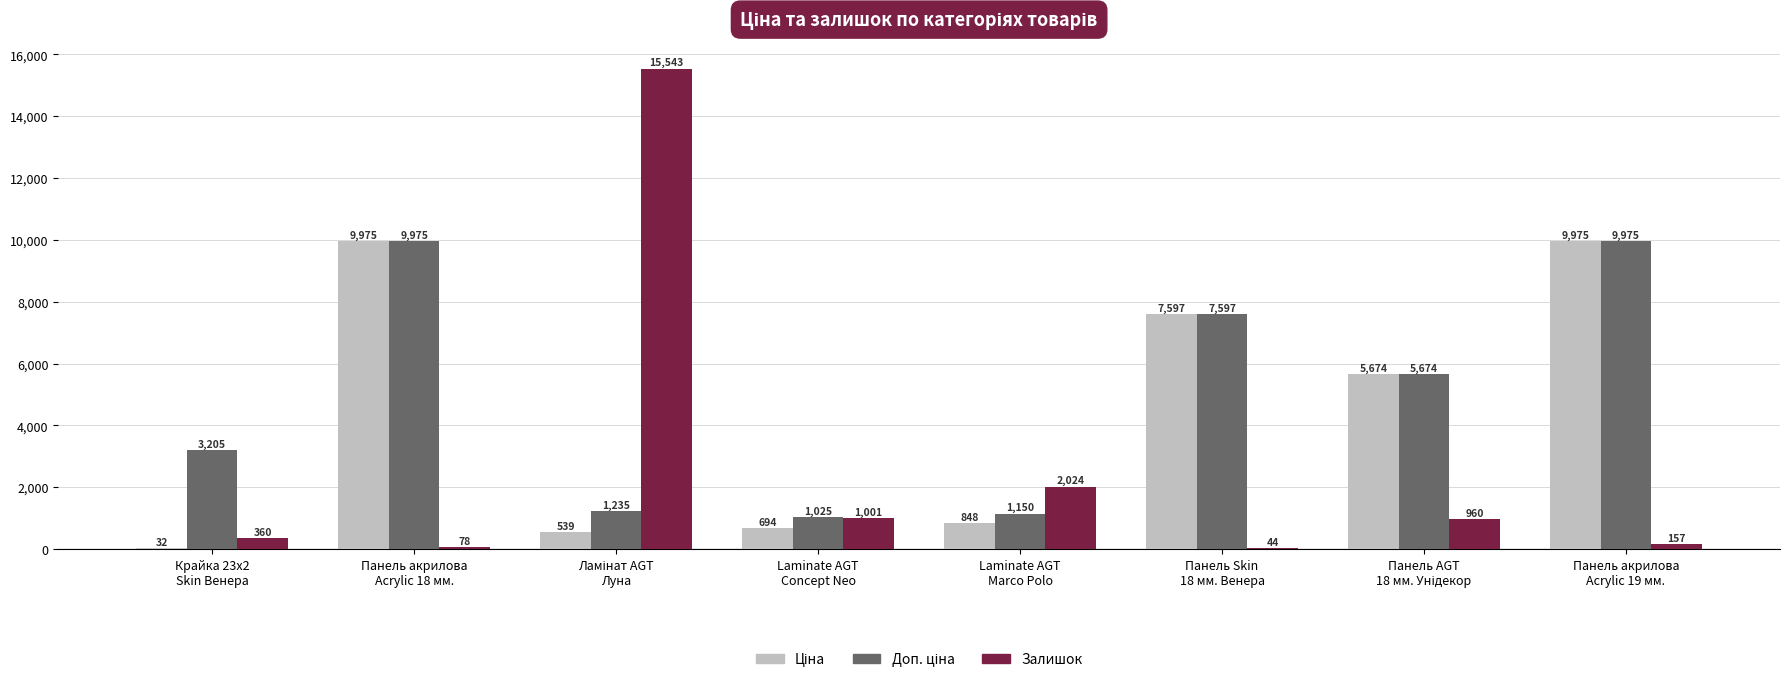

What is the maximum value shown in the chart?

15543.0